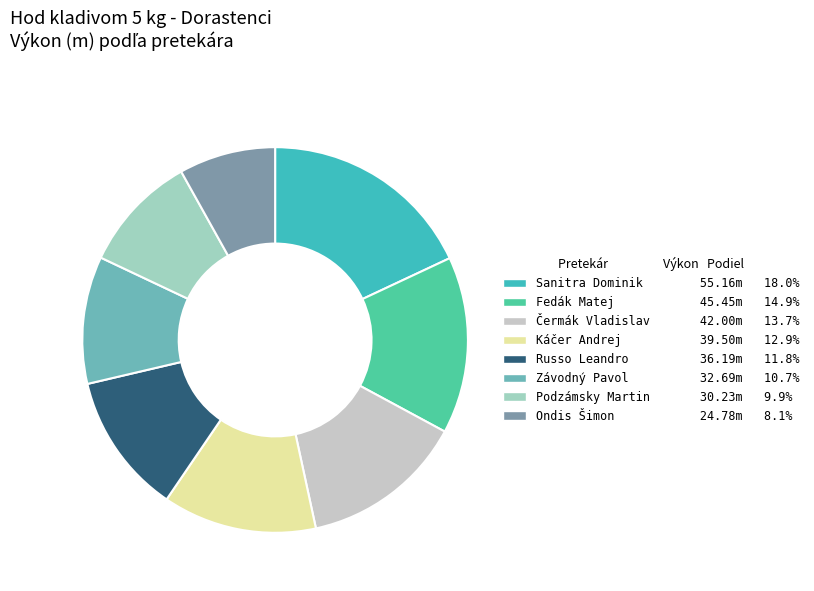

Count the number of slices in the pie.

8